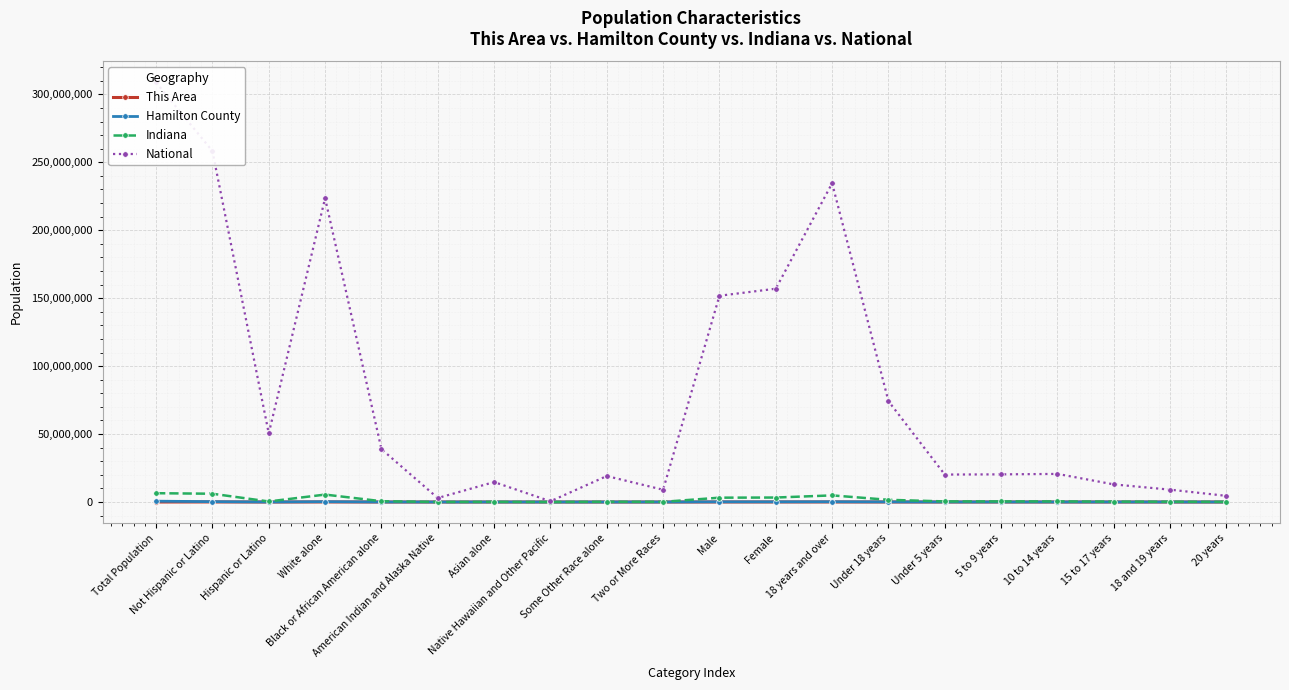

What is the value of the This Area point at the 8th from the left?

17